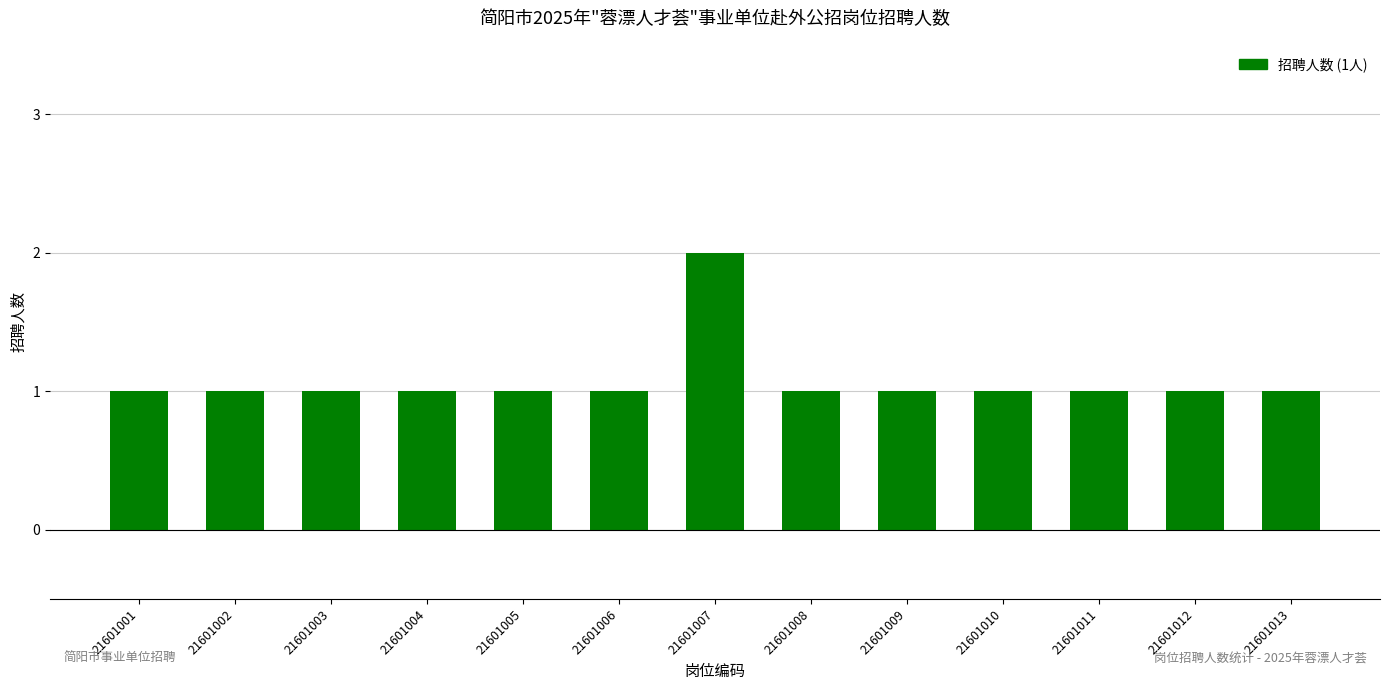

What is the maximum value shown in the chart?

2